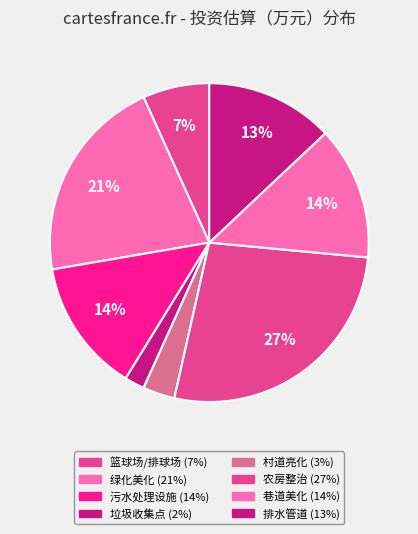

What is the ratio of the value at 排水管道 to the value at 垃圾收集点?

6.4